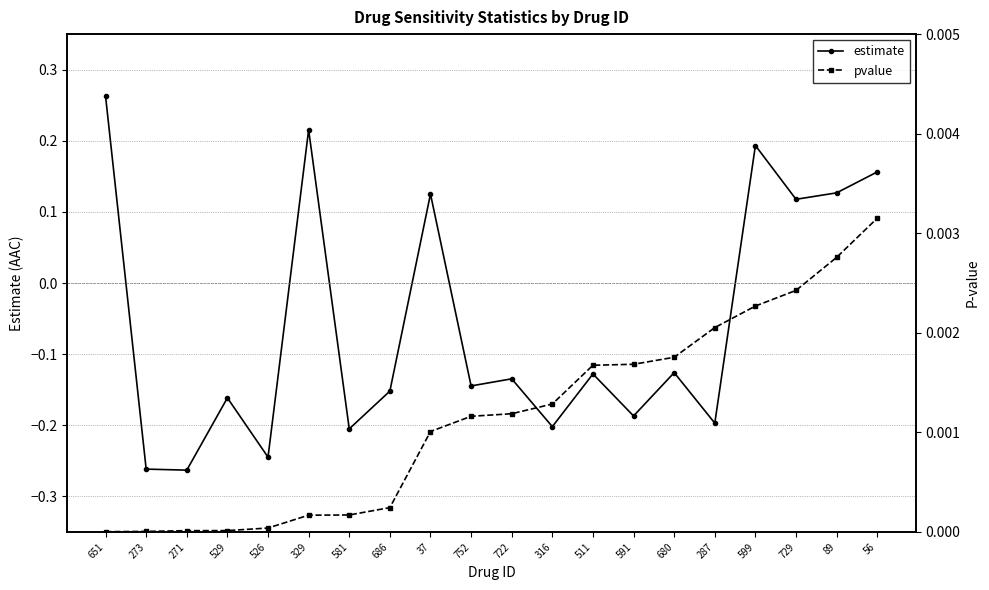

Is the value of pvalue at 526 greater than the value of estimate at 511?

Yes